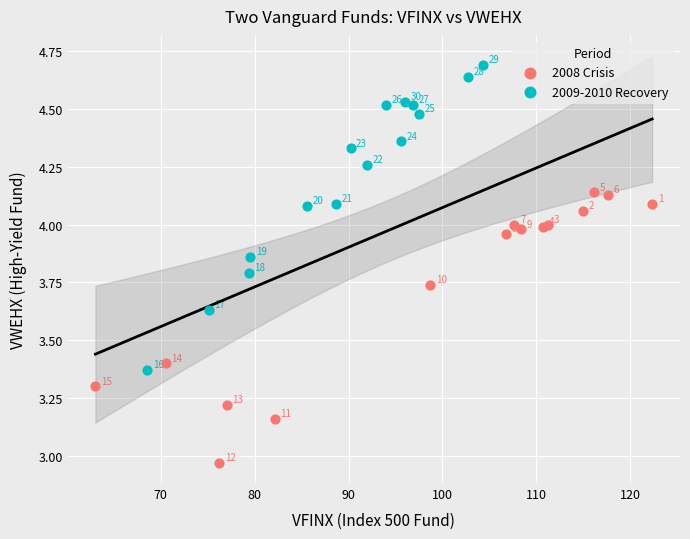

Which series contains the highest Y value?

2009-2010 Recovery